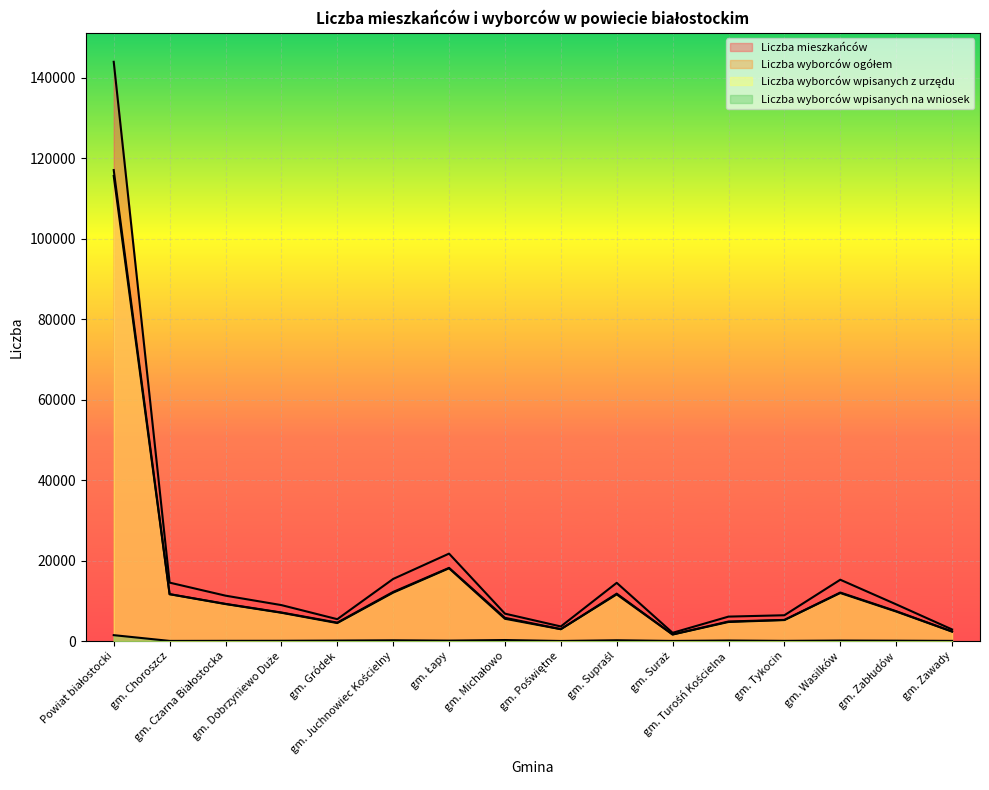

How many interior local valleys does the Liczba wyborców ogółem series have?

3